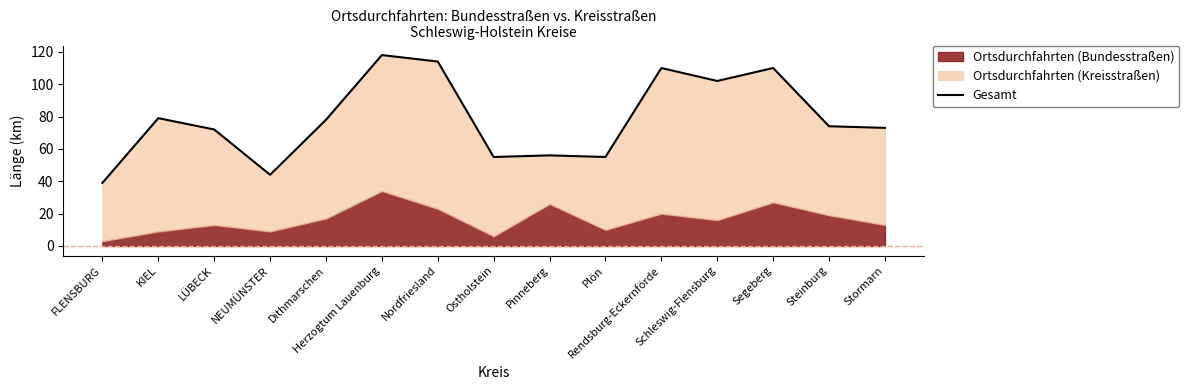

Reading left to right, extract all data points from this chart.

FLENSBURG=39	KIEL=79	LÜBECK=72	NEUMÜNSTER=44	Dithmarschen=78	Herzogtum Lauenburg=118	Nordfriesland=114	Ostholstein=55	Pinneberg=56	Plön=55	Rendsburg-Eckernförde=110	Schleswig-Flensburg=102	Segeberg=110	Steinburg=74	Stormarn=73